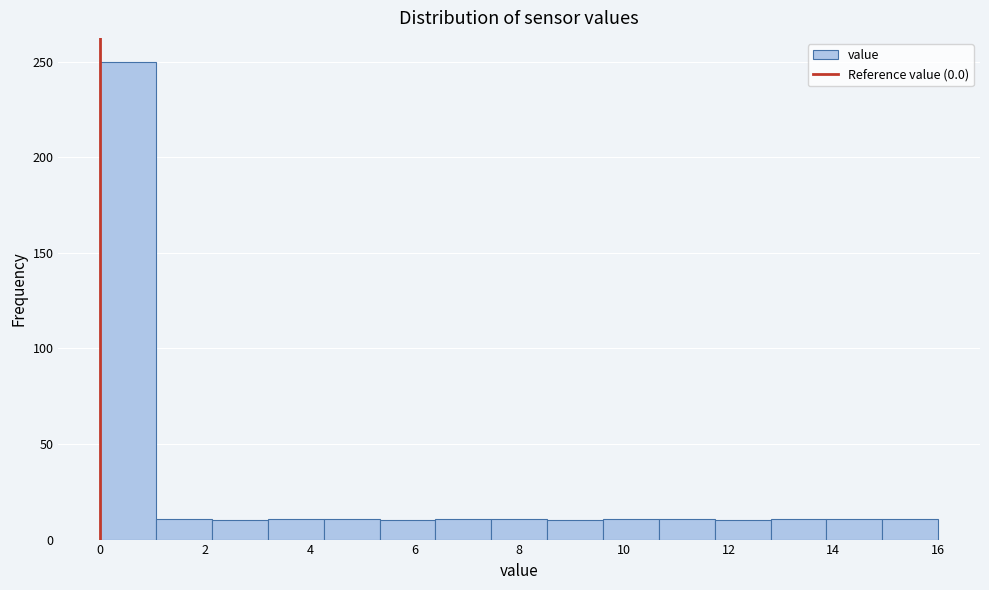

Reading left to right, transcribe this chart: for each bar, give the range it covers on the x-axis and its height. Neither the bar edges nor the heights are printed on the chart, so give them approximately, as read against the axes.

0.0 to 1.0: 250
1.0 to 2.2: 10
2.2 to 3.2: 10
3.2 to 4.2: 10
4.2 to 5.4: 10
5.4 to 6.4: 10
6.4 to 7.4: 10
7.4 to 8.6: 10
8.6 to 9.6: 10
9.6 to 10.6: 10
10.6 to 11.8: 10
11.8 to 12.8: 10
12.8 to 13.8: 10
13.8 to 15.0: 10
15.0 to 16.0: 10